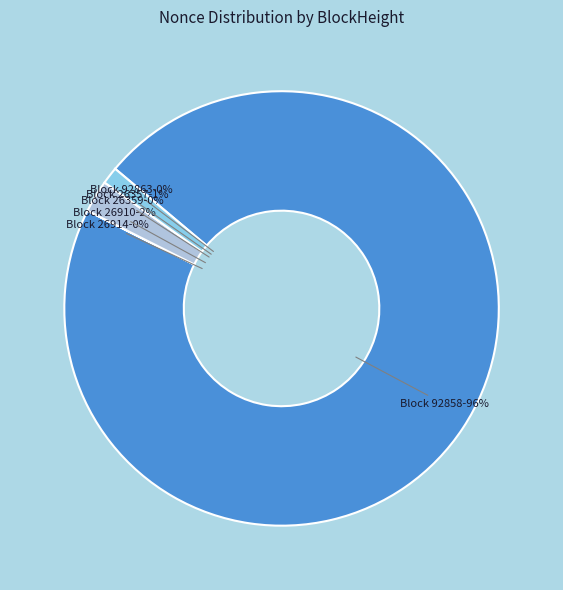

Count the number of slices in the pie.

6